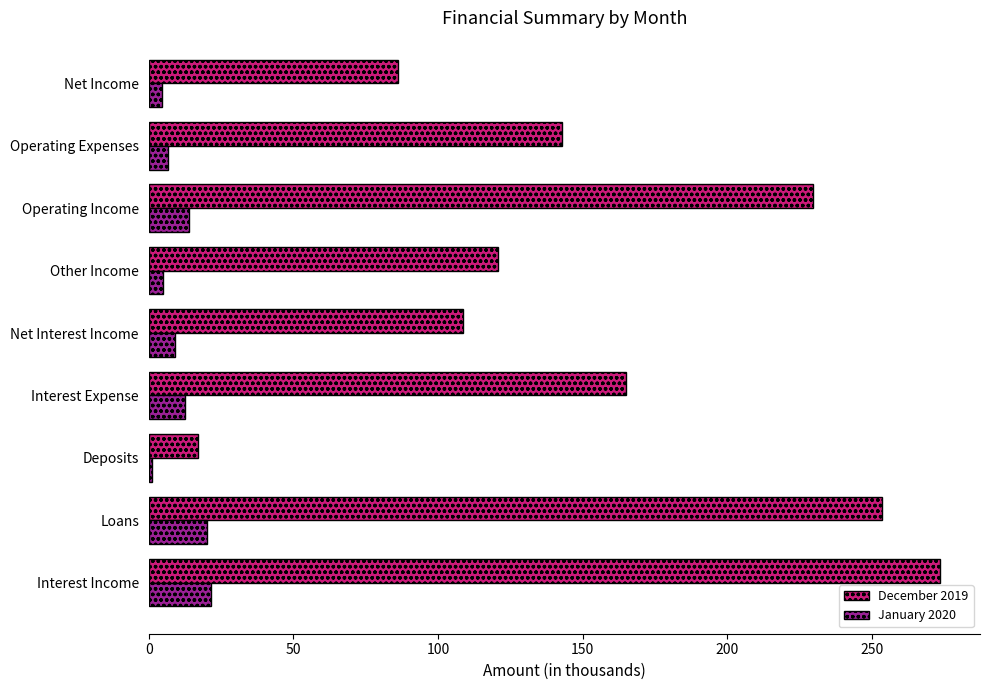

Which series has the largest range (max minus min)?

December 2019